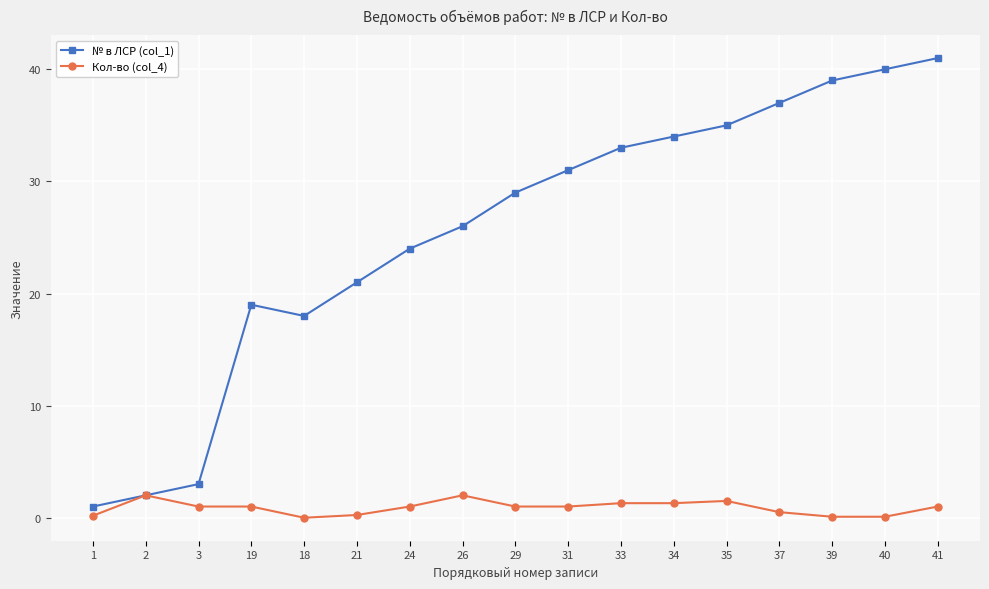

What is the label of the 10th point from the left?

31